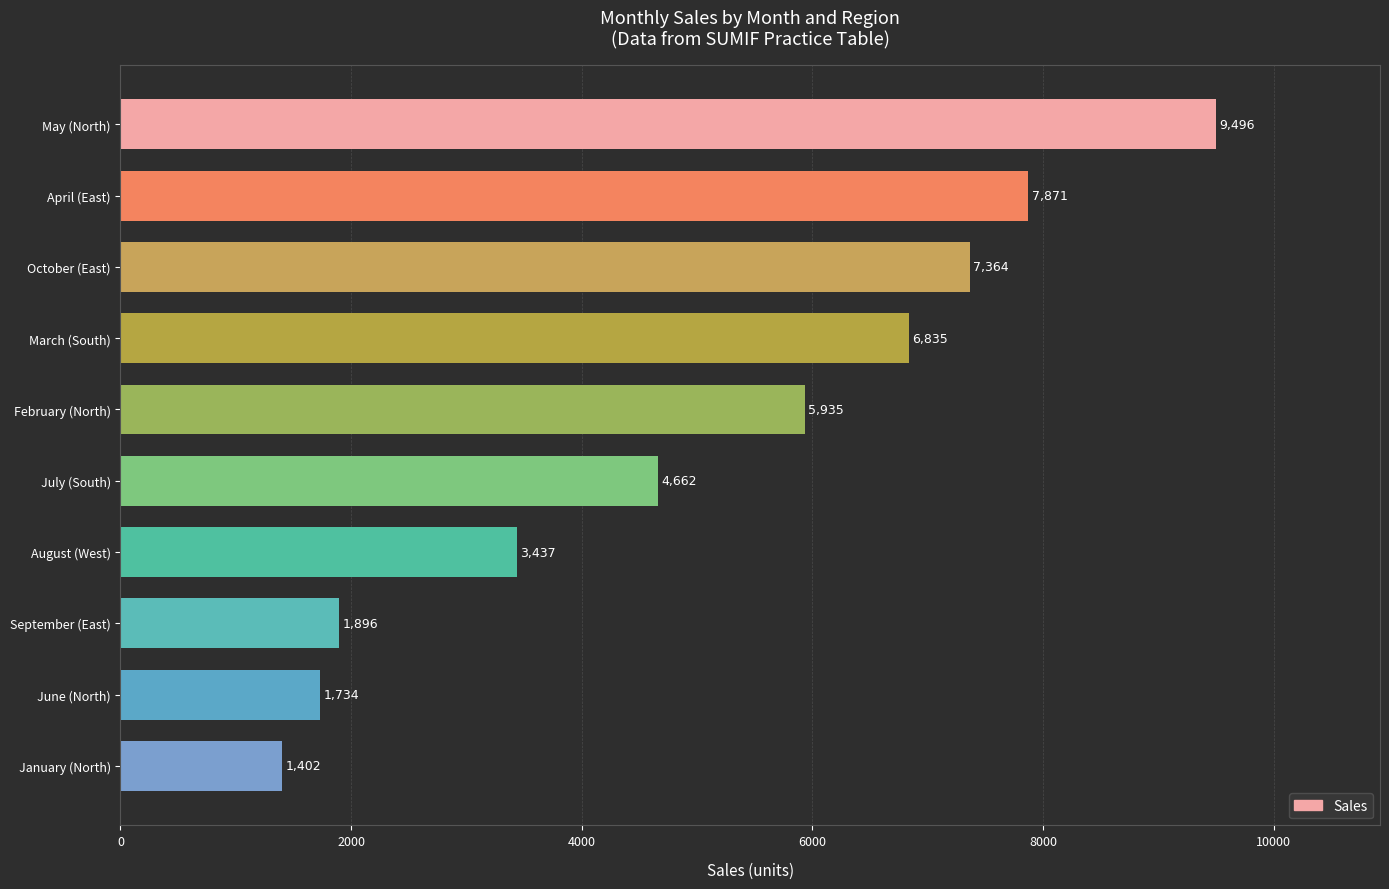

What position from the top is February (North)?

5